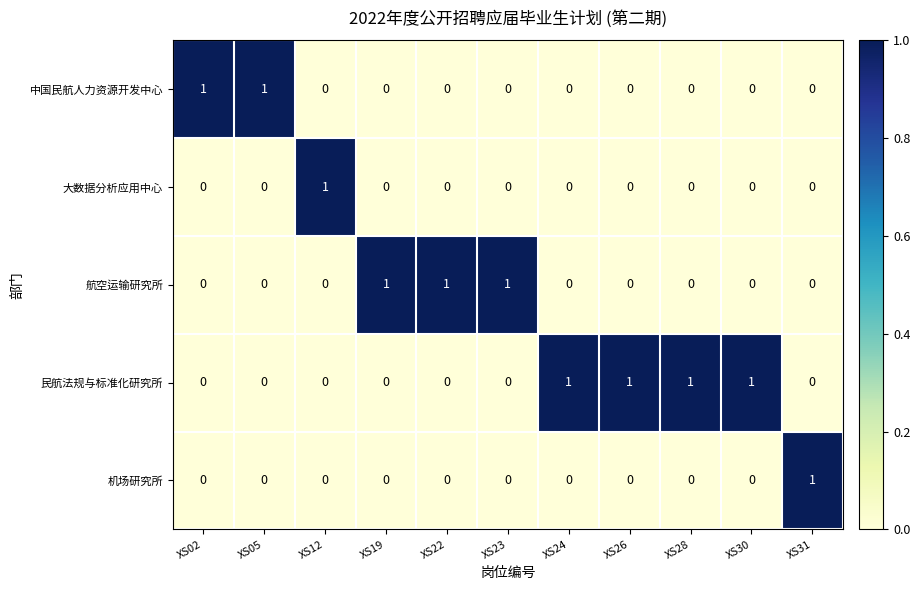

Is it true that 民航法规与标准化研究所 equals 0 at XS02?

True